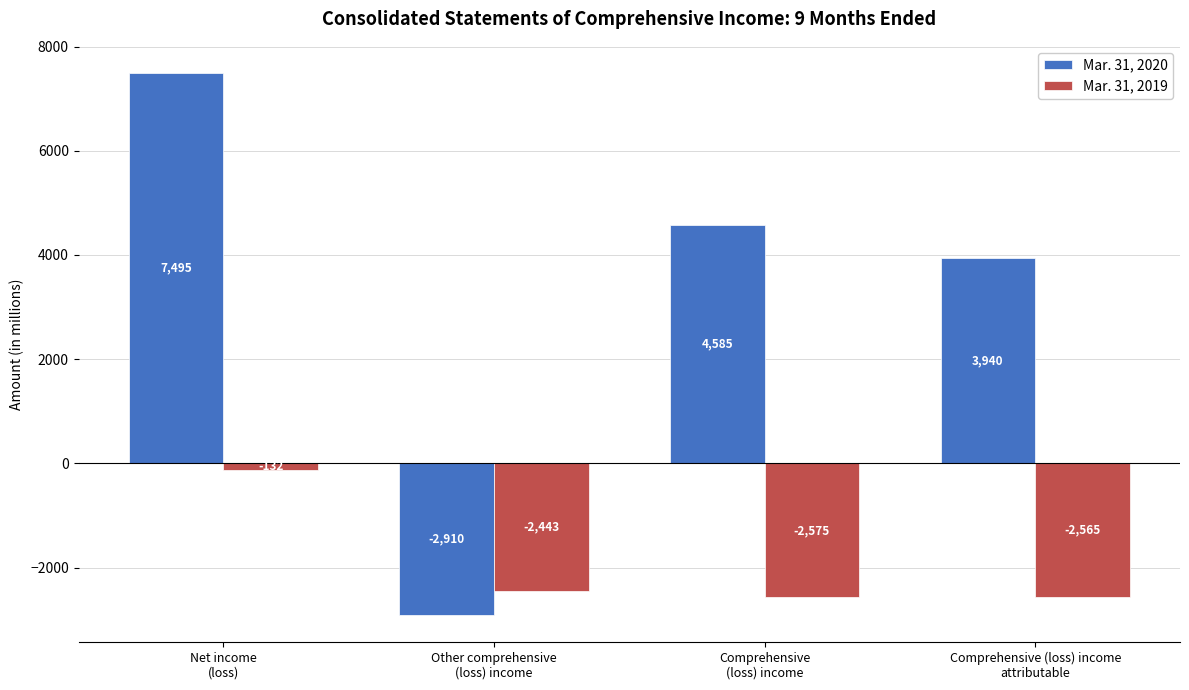

What is the difference between the Mar. 31, 2019 values at Other comprehensive
(loss) income and Net income
(loss)?

2311